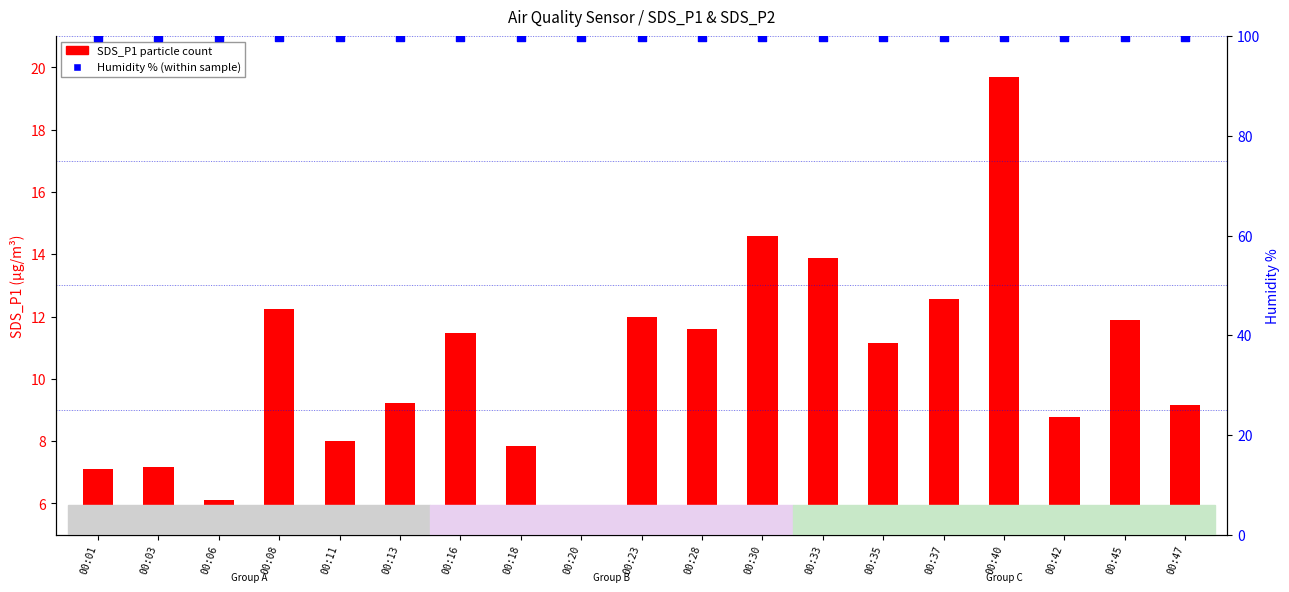

Is the value of Humidity (% within sample) at 00:08 greater than the value of SDS_P1 (particle count) at 00:20?

Yes